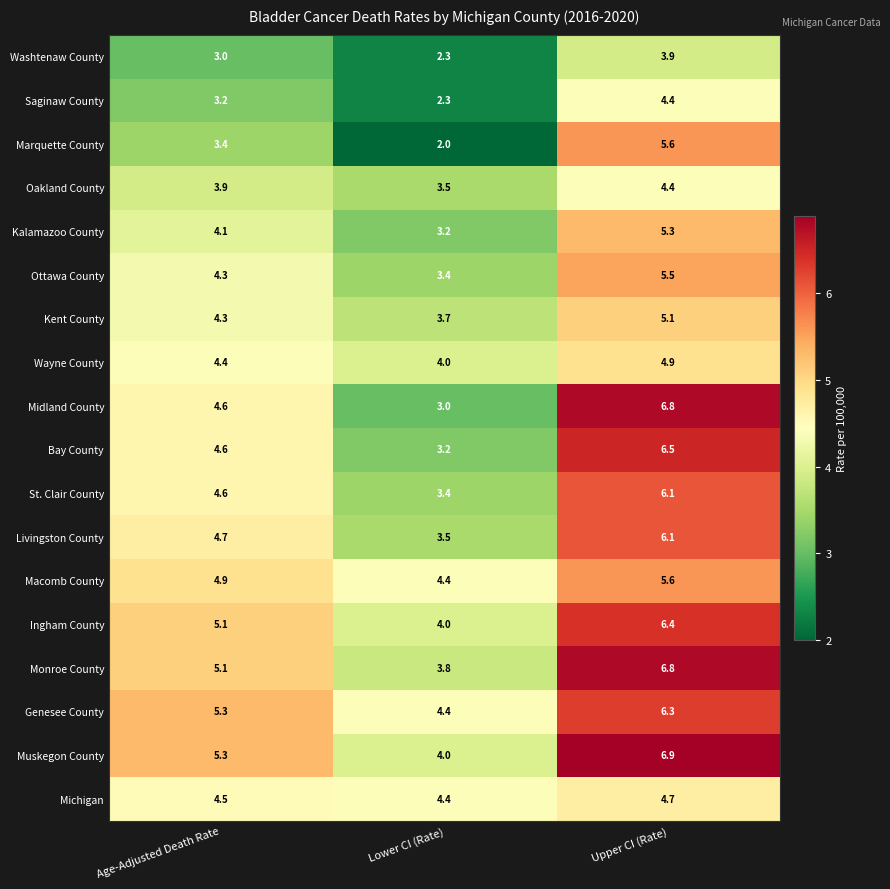

How many data points does each series have?

3